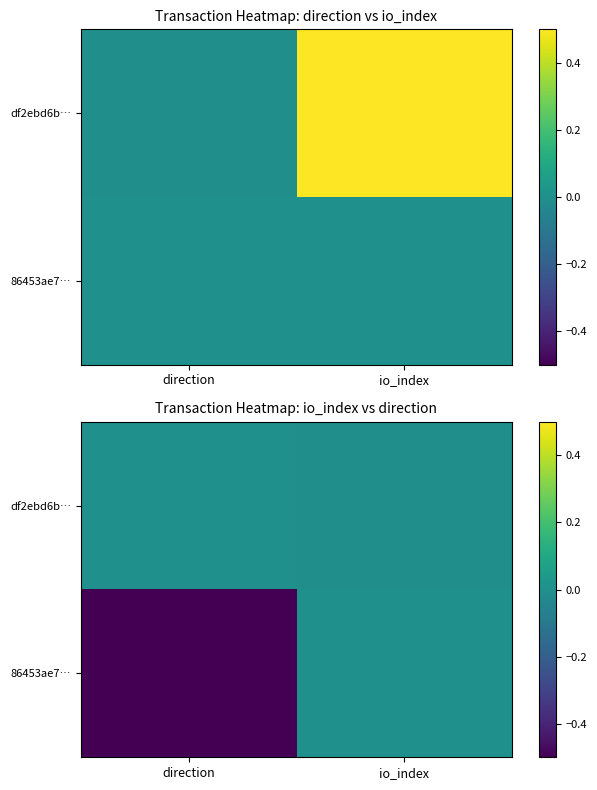

The value of df2ebd6b… at direction is -0.0. True or false?

True